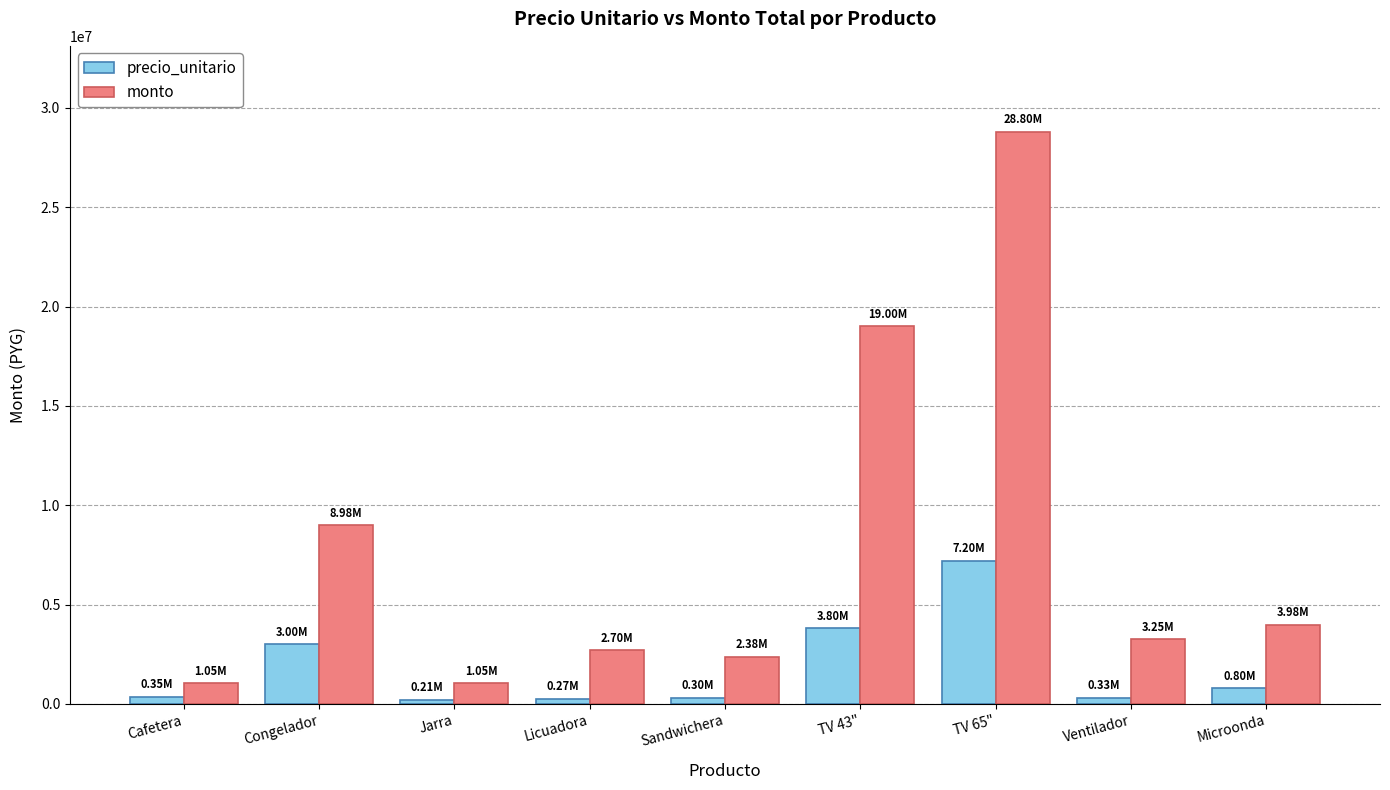

At which label does monto first exceed 3250000?

Congelador